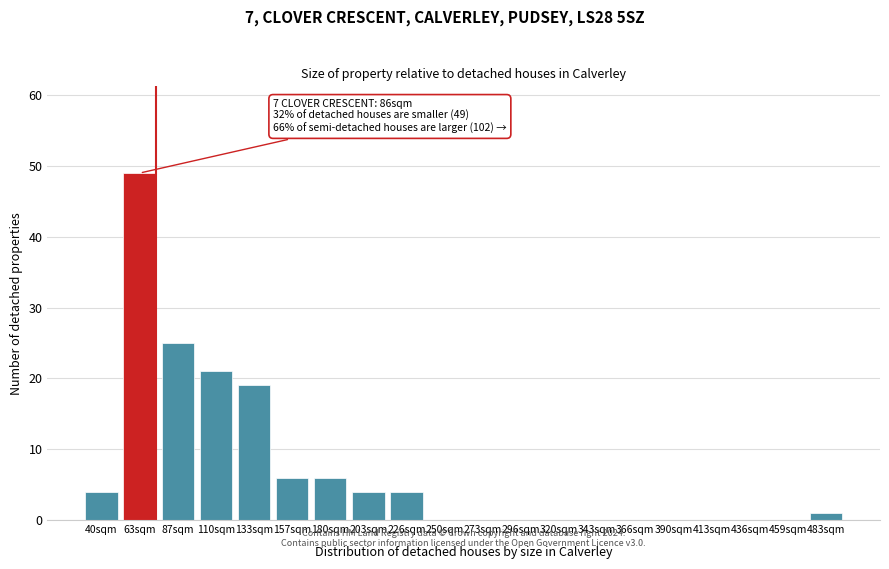

Reading left to right, what are all the values shown in this chart?

40sqm=4	63sqm=49	87sqm=25	110sqm=21	133sqm=19	157sqm=6	180sqm=6	203sqm=4	226sqm=4	250sqm=0	273sqm=0	296sqm=0	320sqm=0	343sqm=0	366sqm=0	390sqm=0	413sqm=0	436sqm=0	459sqm=0	483sqm=1